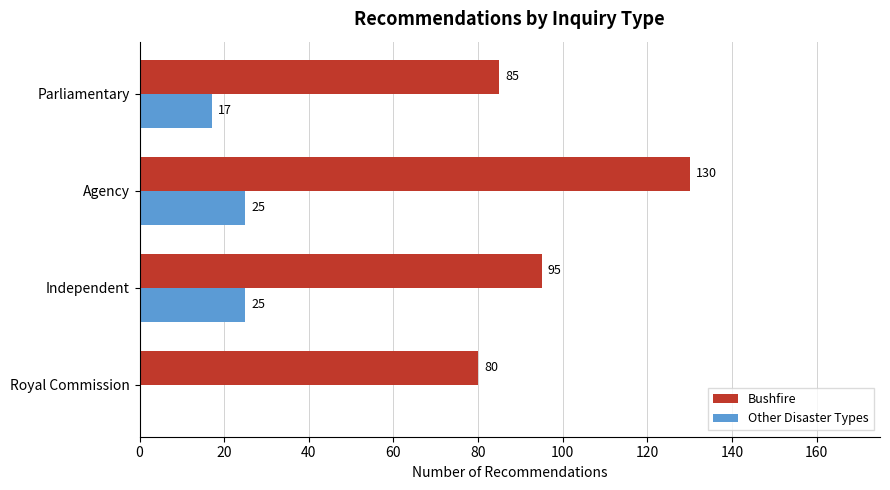

What is the sum of the Other Disaster Types values at Royal Commission and Independent?

25